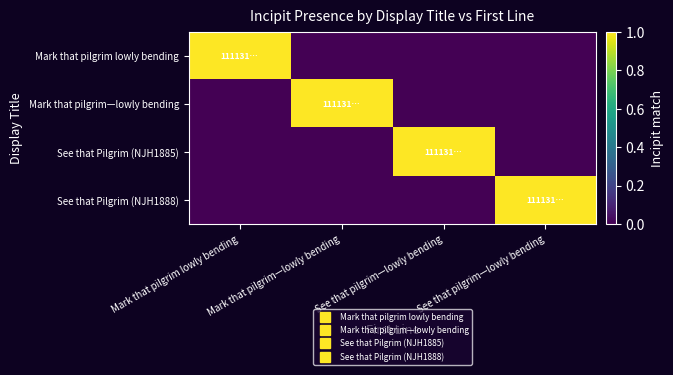

Rank the series at Mark that pilgrim—lowly bending from highest to lowest value.

Mark that pilgrim—lowly bending, Mark that pilgrim lowly bending, See that Pilgrim (NJH1885), See that Pilgrim (NJH1888)